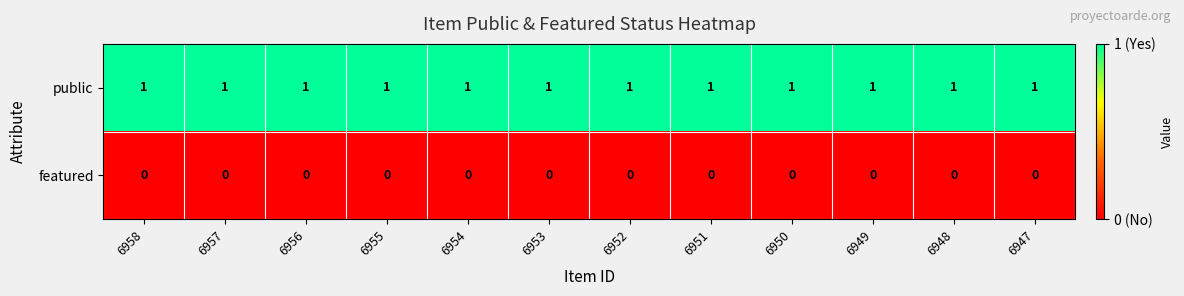

What is the total value across all series at 6947?

1